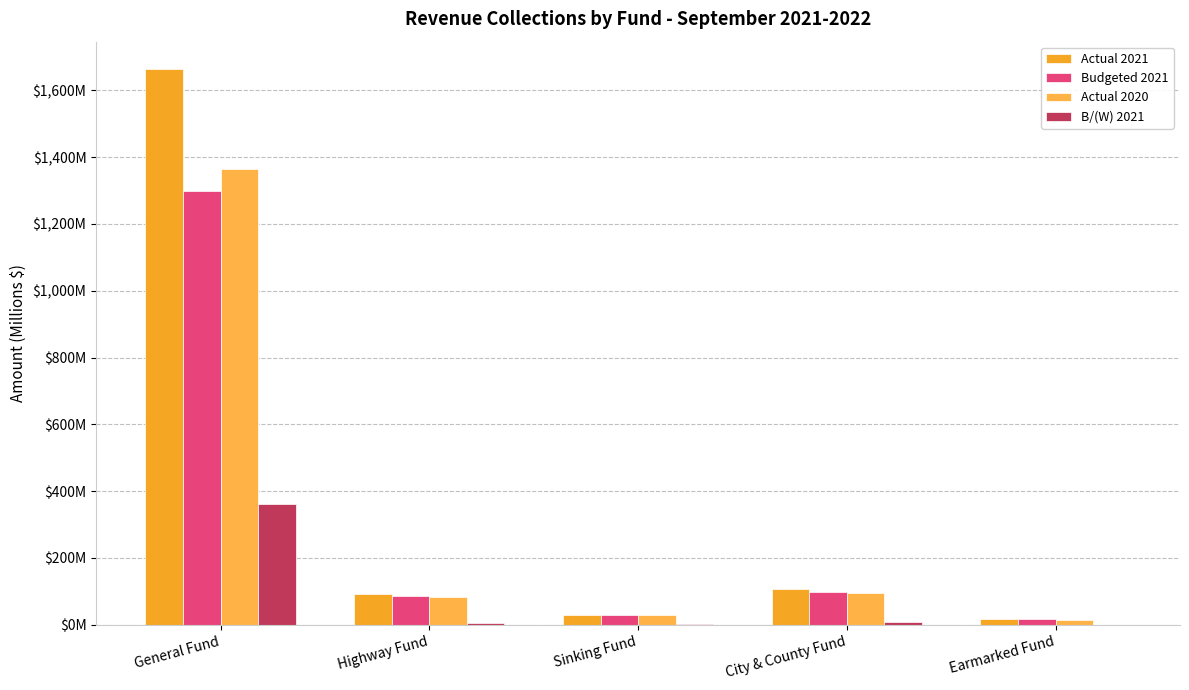

Does the chart contain stacked bars?

No